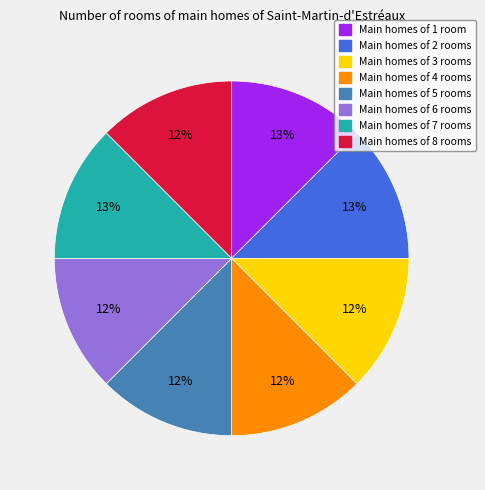

To the nearest percent, what portion does Main homes of 7 rooms represent?

13%